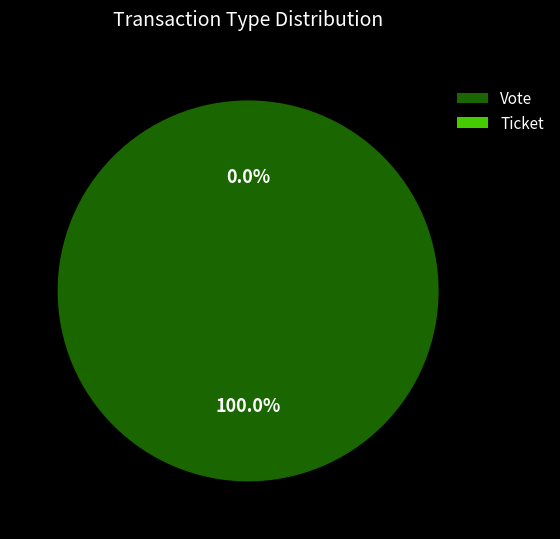

The Vote slice represents 100% of the pie. True or false?

True